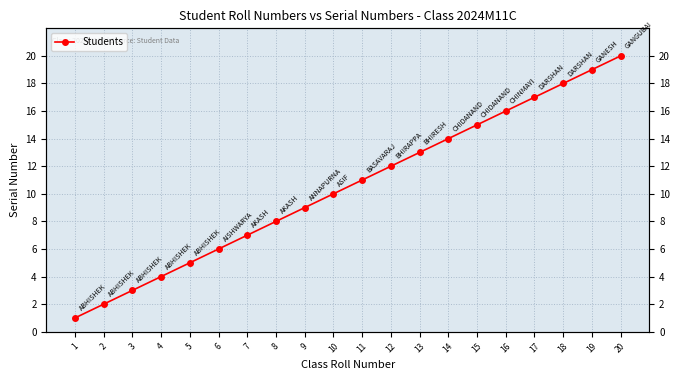

List the labels in order of value, smallest first.

1, 2, 3, 4, 5, 6, 7, 8, 9, 10, 11, 12, 13, 14, 15, 16, 17, 18, 19, 20